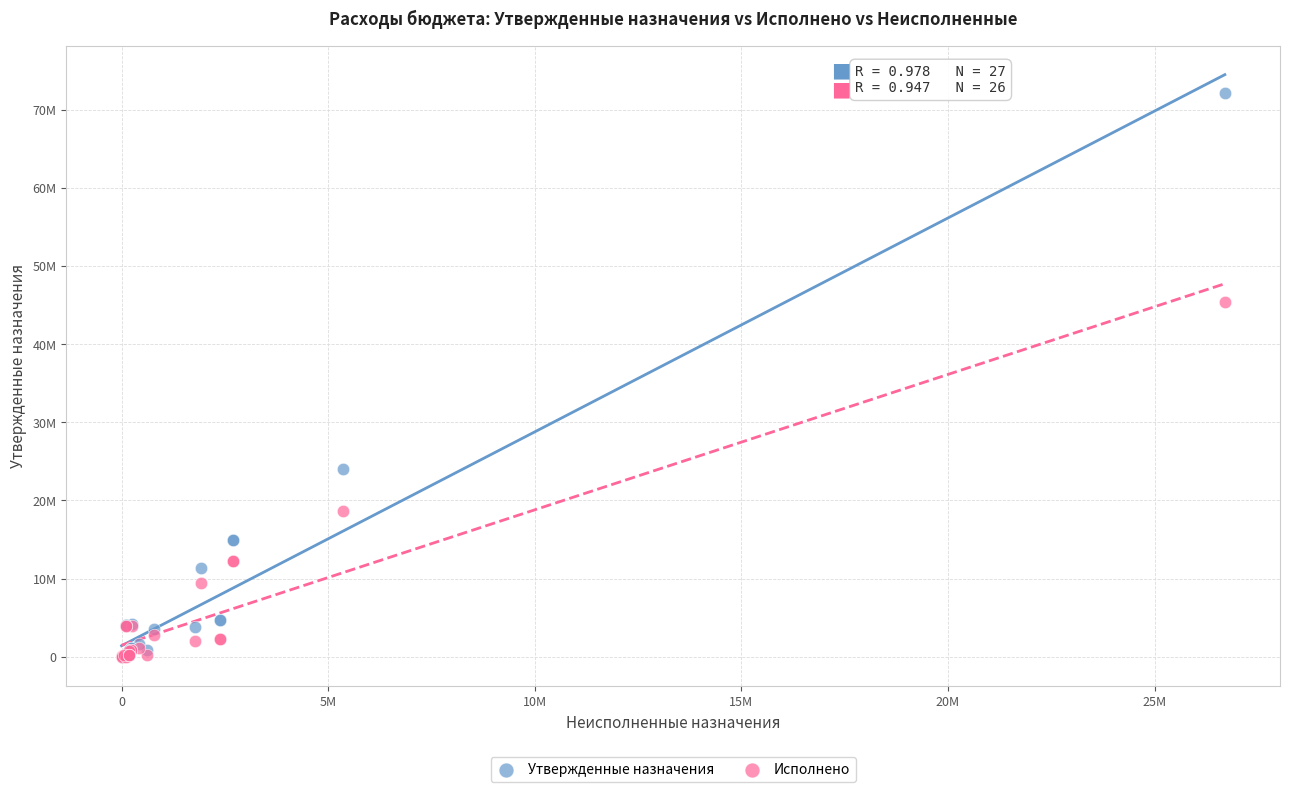

Which series has the widest spread of Y values?

Утвержденные назначения